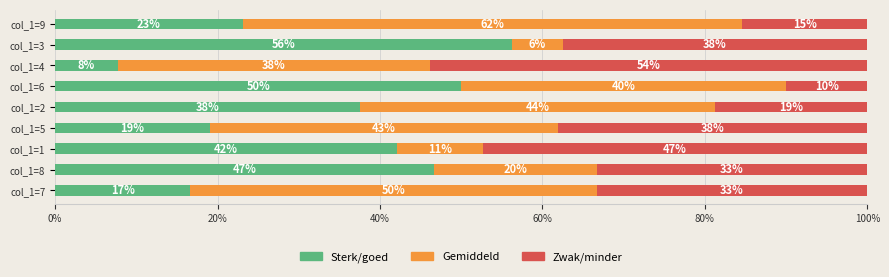

At which label is Sterk/goed closest to 31?

col_1=2